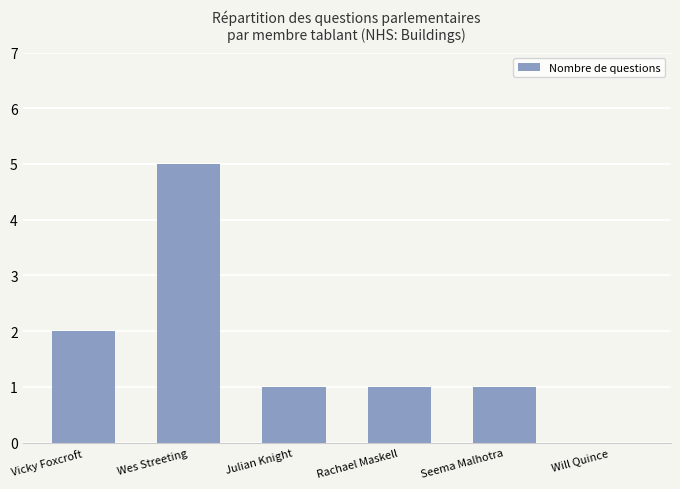

What is the approximate value at Rachael Maskell?

1